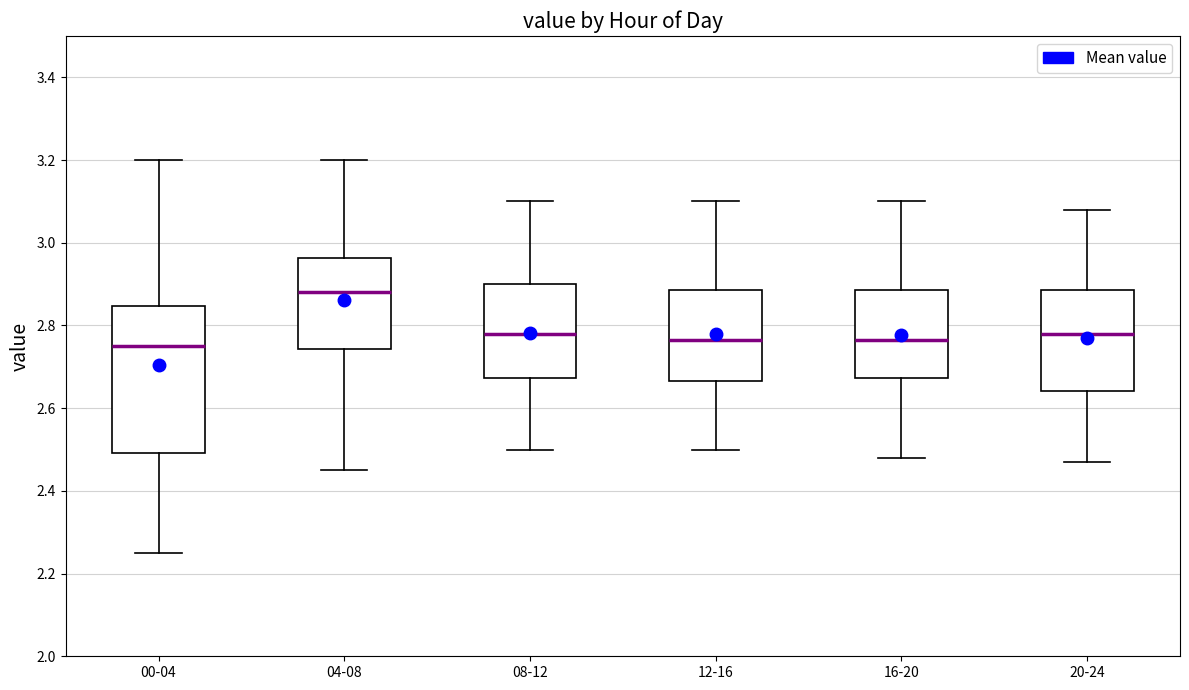

Comparing the boxes themselves (not the whiskers), which one is the tallest?

00-04